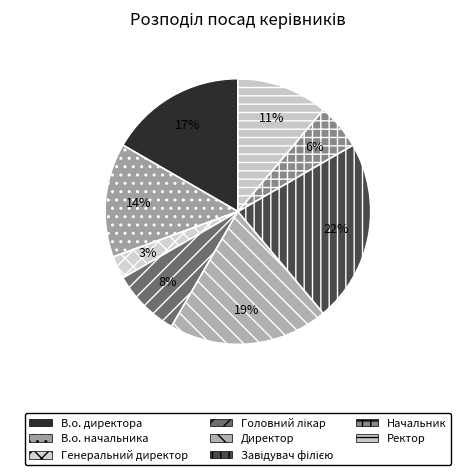

What is the largest slice in the pie chart?

Завідувач філією